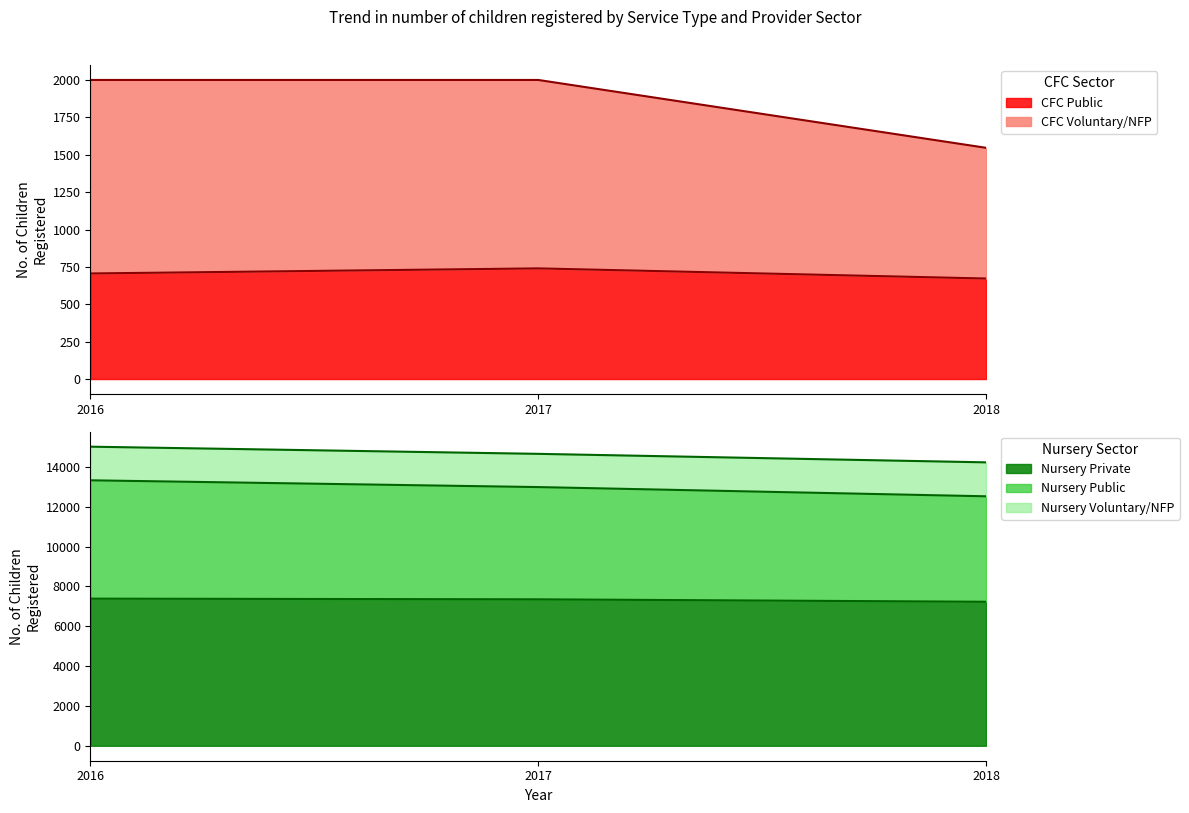

What is the highest value of the CFC Public series?

740.0